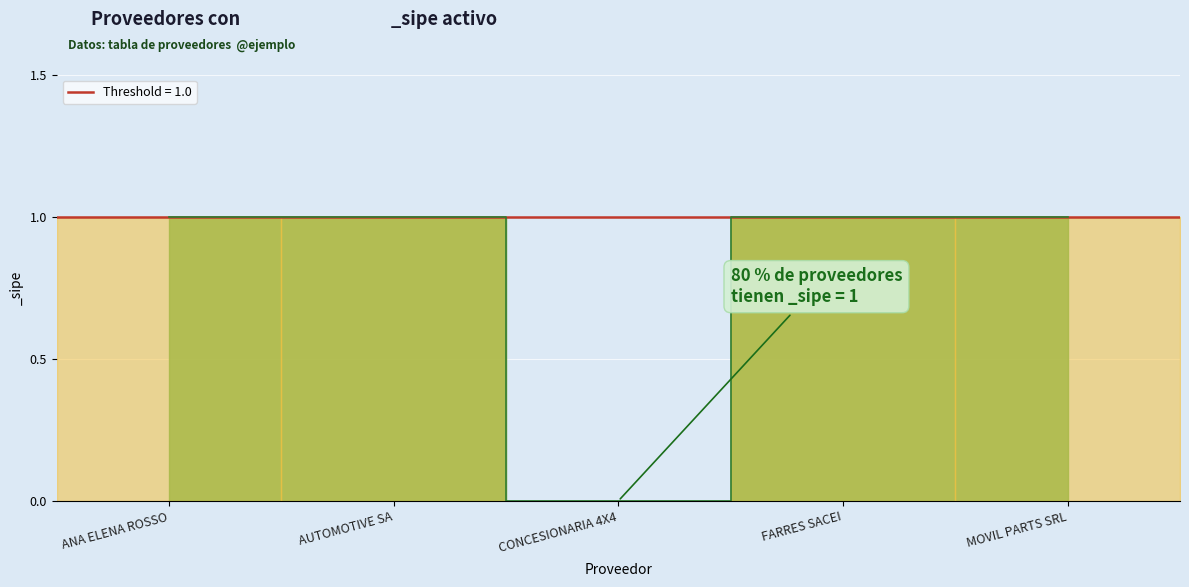

Reading right to left, list all the values displayed in this chart.

1	1	0	1	1